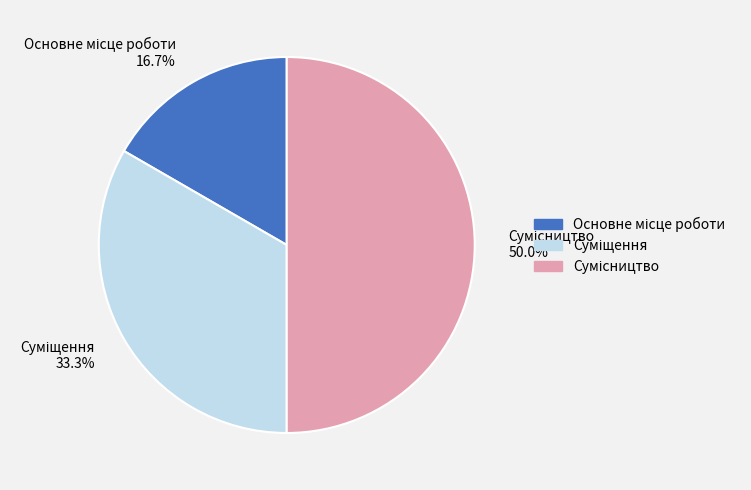

Does Основне місце роботи account for over 50% of the chart?

No